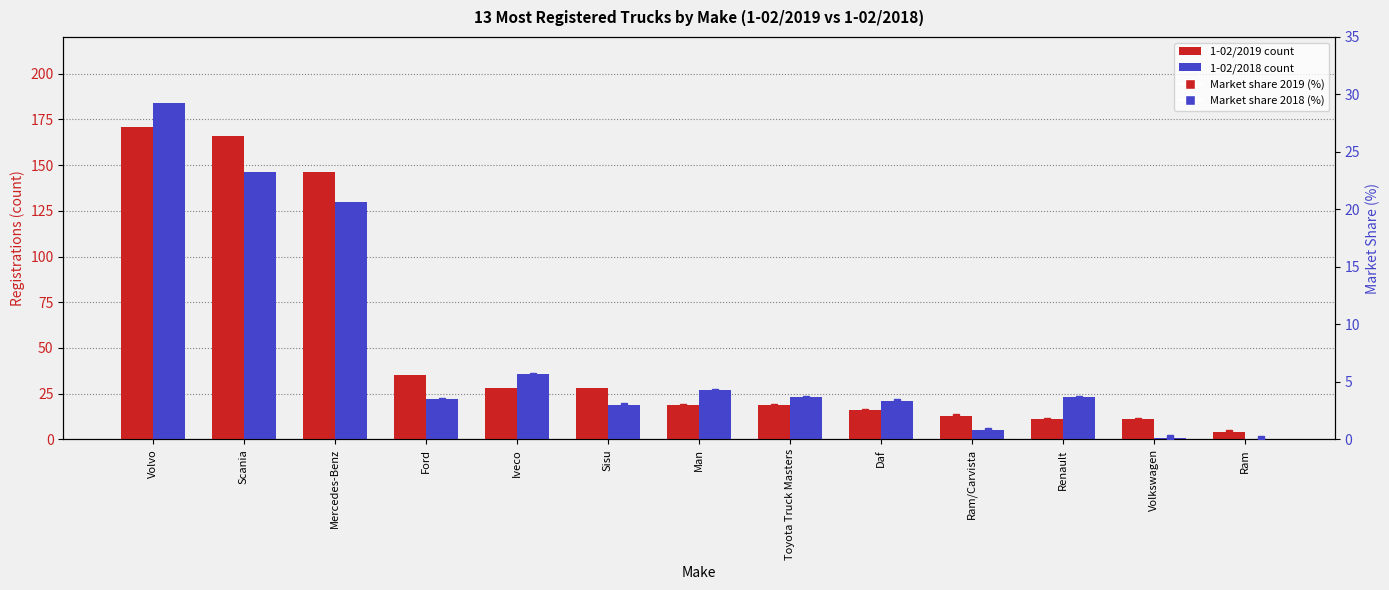

Reading left to right, transcribe all the data shown in this chart.

1-02/2019: 171.0	166.0	146.0	35.0	28.0	28.0	19.0	19.0	16.0	13.0	11.0	11.0	4.0
1-02/2018: 184.0	146.0	130.0	22.0	36.0	19.0	27.0	23.0	21.0	5.0	23.0	1.0	0.0
Market share 2019 (%): 25.2	24.4	21.5	5.2	4.1	4.1	2.8	2.8	2.4	1.9	1.6	1.6	0.6
Market share 2018 (%): 28.2	22.4	19.9	3.4	5.5	2.9	4.1	3.5	3.2	0.8	3.5	0.2	0.0